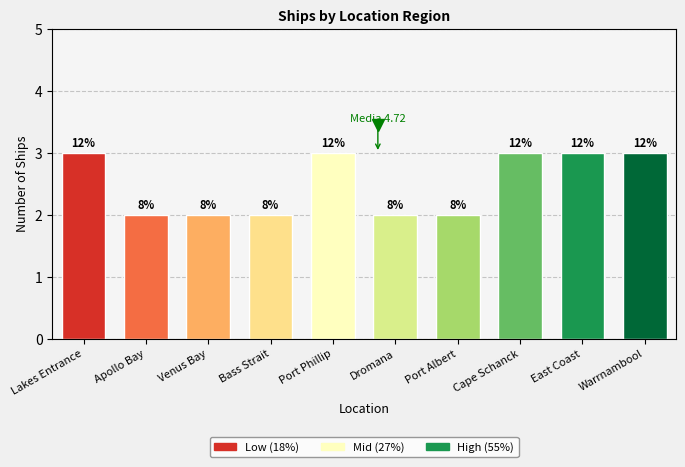

What is the label of the 7th bar from the left?

Port Albert